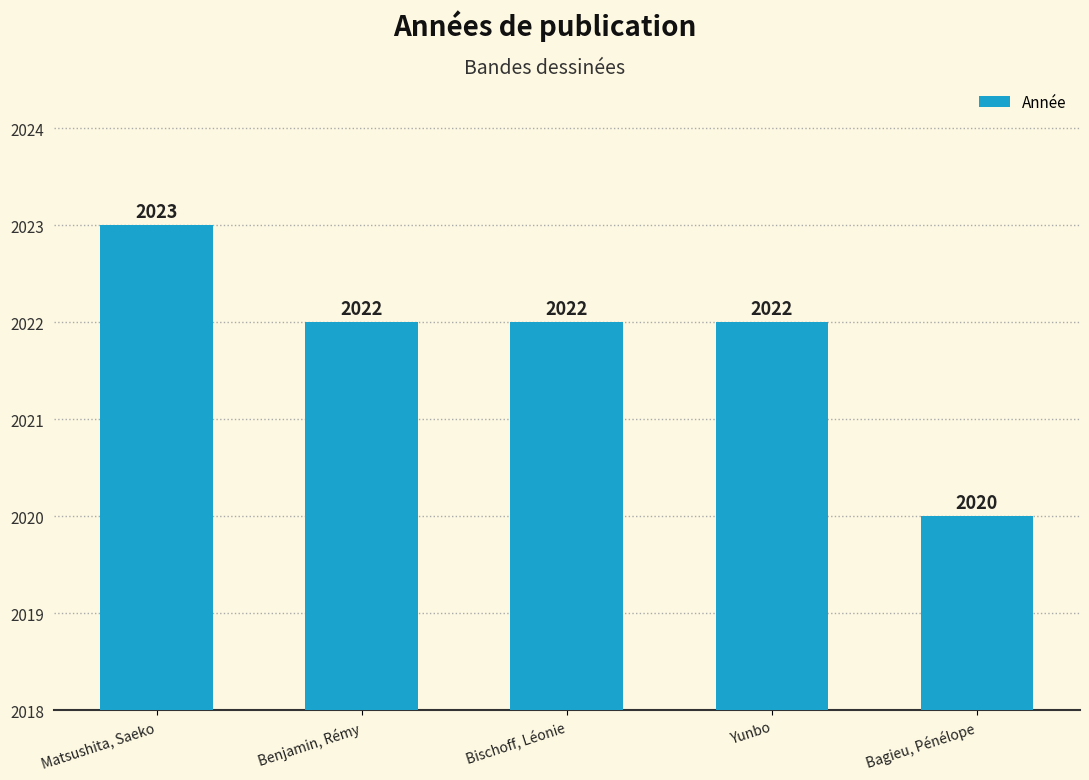

Read the value at Matsushita, Saeko.

2023